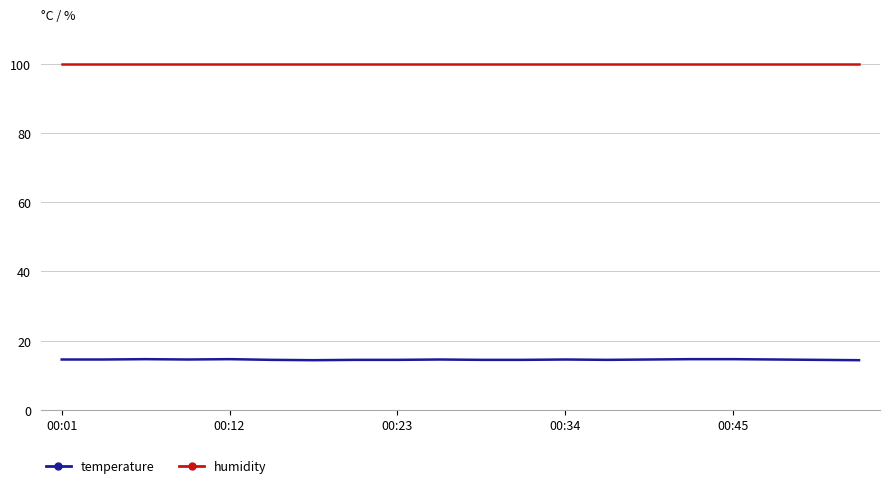

Which series has the largest total across all categories?

humidity